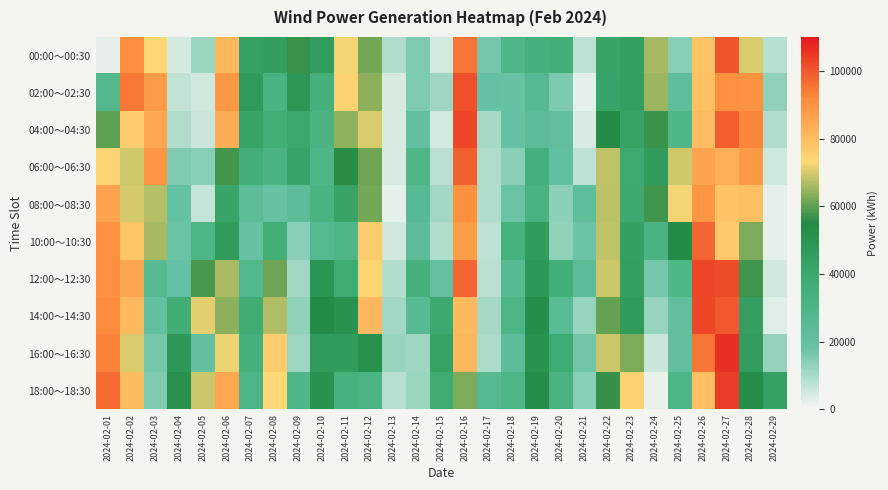

Reading left to right, what are all the values shown in this chart?

00:00～00:30: 2024-02-01=2416	2024-02-02=91026	2024-02-03=73496	2024-02-04=4623	2024-02-05=11616	2024-02-06=81348	2024-02-07=43094	2024-02-08=44803	2024-02-09=56738	2024-02-10=45462	2024-02-11=72555	2024-02-12=61458	2024-02-13=9220	2024-02-14=15339	2024-02-15=4308	2024-02-16=95134	2024-02-17=16346	2024-02-18=28954	2024-02-19=34462	2024-02-20=35725	2024-02-21=7441	2024-02-22=41846	2024-02-23=43555	2024-02-24=65930	2024-02-25=14101	2024-02-26=78349	2024-02-27=100501	2024-02-28=70257	2024-02-29=8563
02:00～02:30: 2024-02-01=28103	2024-02-02=94586	2024-02-03=87705	2024-02-04=7229	2024-02-05=4993	2024-02-06=88855	2024-02-07=46447	2024-02-08=31556	2024-02-09=48717	2024-02-10=34499	2024-02-11=74531	2024-02-12=63960	2024-02-13=3972	2024-02-14=15052	2024-02-15=11197	2024-02-16=101134	2024-02-17=18611	2024-02-18=18297	2024-02-19=25932	2024-02-20=15674	2024-02-21=2443	2024-02-22=41332	2024-02-23=44343	2024-02-24=65058	2024-02-25=22230	2024-02-26=78887	2024-02-27=90407	2024-02-28=90223	2024-02-29=12976
04:00～04:30: 2024-02-01=60006	2024-02-02=76421	2024-02-03=84905	2024-02-04=9038	2024-02-05=5693	2024-02-06=83448	2024-02-07=42391	2024-02-08=36919	2024-02-09=39765	2024-02-10=32076	2024-02-11=64286	2024-02-12=70424	2024-02-13=3886	2024-02-14=20534	2024-02-15=4406	2024-02-16=102273	2024-02-17=10740	2024-02-18=18793	2024-02-19=23421	2024-02-20=20887	2024-02-21=4277	2024-02-22=54165	2024-02-23=42275	2024-02-24=56796	2024-02-25=29413	2024-02-26=80139	2024-02-27=99256	2024-02-28=92753	2024-02-29=8795
06:00～06:30: 2024-02-01=74188	2024-02-02=69600	2024-02-03=89143	2024-02-04=15083	2024-02-05=14127	2024-02-06=57994	2024-02-07=36049	2024-02-08=31858	2024-02-09=41338	2024-02-10=29460	2024-02-11=55655	2024-02-12=61353	2024-02-13=3896	2024-02-14=29319	2024-02-15=8046	2024-02-16=98635	2024-02-17=9117	2024-02-18=13971	2024-02-19=34598	2024-02-20=20432	2024-02-21=7375	2024-02-22=67899	2024-02-23=38303	2024-02-24=45702	2024-02-25=69285	2024-02-26=86313	2024-02-27=83066	2024-02-28=88276	2024-02-29=5264
08:00～08:30: 2024-02-01=86232	2024-02-02=69678	2024-02-03=67276	2024-02-04=19017	2024-02-05=6547	2024-02-06=41814	2024-02-07=23054	2024-02-08=19178	2024-02-09=22881	2024-02-10=32100	2024-02-11=42150	2024-02-12=61733	2024-02-13=2459	2024-02-14=25302	2024-02-15=10944	2024-02-16=90375	2024-02-17=9429	2024-02-18=17954	2024-02-19=32645	2024-02-20=13635	2024-02-21=22261	2024-02-22=67577	2024-02-23=38870	2024-02-24=57506	2024-02-25=72504	2024-02-26=89222	2024-02-27=78435	2024-02-28=79107	2024-02-29=2540
10:00～10:30: 2024-02-01=90516	2024-02-02=78104	2024-02-03=66052	2024-02-04=18005	2024-02-05=30499	2024-02-06=46783	2024-02-07=18265	2024-02-08=36739	2024-02-09=13755	2024-02-10=26386	2024-02-11=30223	2024-02-12=76307	2024-02-13=4988	2024-02-14=22786	2024-02-15=9247	2024-02-16=87563	2024-02-17=7547	2024-02-18=33781	2024-02-19=45931	2024-02-20=13317	2024-02-21=17790	2024-02-22=68192	2024-02-23=43420	2024-02-24=31913	2024-02-25=54959	2024-02-26=97735	2024-02-27=76958	2024-02-28=62627	2024-02-29=2412
12:00～12:30: 2024-02-01=90648	2024-02-02=85139	2024-02-03=25105	2024-02-04=18578	2024-02-05=58219	2024-02-06=66353	2024-02-07=27829	2024-02-08=61282	2024-02-09=10910	2024-02-10=49672	2024-02-11=37715	2024-02-12=74046	2024-02-13=8943	2024-02-14=34305	2024-02-15=19607	2024-02-16=97622	2024-02-17=7893	2024-02-18=25545	2024-02-19=48122	2024-02-20=35789	2024-02-21=23611	2024-02-22=68932	2024-02-23=44594	2024-02-24=16383	2024-02-25=29416	2024-02-26=102441	2024-02-27=101469	2024-02-28=57462	2024-02-29=4808
14:00～14:30: 2024-02-01=91175	2024-02-02=80691	2024-02-03=20519	2024-02-04=37034	2024-02-05=71305	2024-02-06=63832	2024-02-07=37605	2024-02-08=66931	2024-02-09=13058	2024-02-10=54829	2024-02-11=50948	2024-02-12=81482	2024-02-13=10906	2024-02-14=25042	2024-02-15=38763	2024-02-16=80382	2024-02-17=10432	2024-02-18=29937	2024-02-19=53085	2024-02-20=24608	2024-02-21=12321	2024-02-22=60549	2024-02-23=46286	2024-02-24=12159	2024-02-25=20938	2024-02-26=102442	2024-02-27=100024	2024-02-28=44686	2024-02-29=3147
16:00～16:30: 2024-02-01=93053	2024-02-02=70224	2024-02-03=16520	2024-02-04=47752	2024-02-05=20113	2024-02-06=72094	2024-02-07=34539	2024-02-08=76186	2024-02-09=11478	2024-02-10=46731	2024-02-11=45884	2024-02-12=52222	2024-02-13=12218	2024-02-14=11275	2024-02-15=42875	2024-02-16=81194	2024-02-17=9711	2024-02-18=22697	2024-02-19=50635	2024-02-20=38194	2024-02-21=17595	2024-02-22=69160	2024-02-23=62690	2024-02-24=5857	2024-02-25=20635	2024-02-26=95321	2024-02-27=106195	2024-02-28=45512	2024-02-29=12868
18:00～18:30: 2024-02-01=96792	2024-02-02=80140	2024-02-03=15083	2024-02-04=51743	2024-02-05=69084	2024-02-06=84737	2024-02-07=30930	2024-02-08=73357	2024-02-09=29308	2024-02-10=50604	2024-02-11=32684	2024-02-12=31062	2024-02-13=8558	2024-02-14=11760	2024-02-15=38010	2024-02-16=62570	2024-02-17=25916	2024-02-18=30055	2024-02-19=53310	2024-02-20=31444	2024-02-21=13888	2024-02-22=56403	2024-02-23=74726	2024-02-24=2087	2024-02-25=30282	2024-02-26=79253	2024-02-27=104346	2024-02-28=52879	2024-02-29=43092